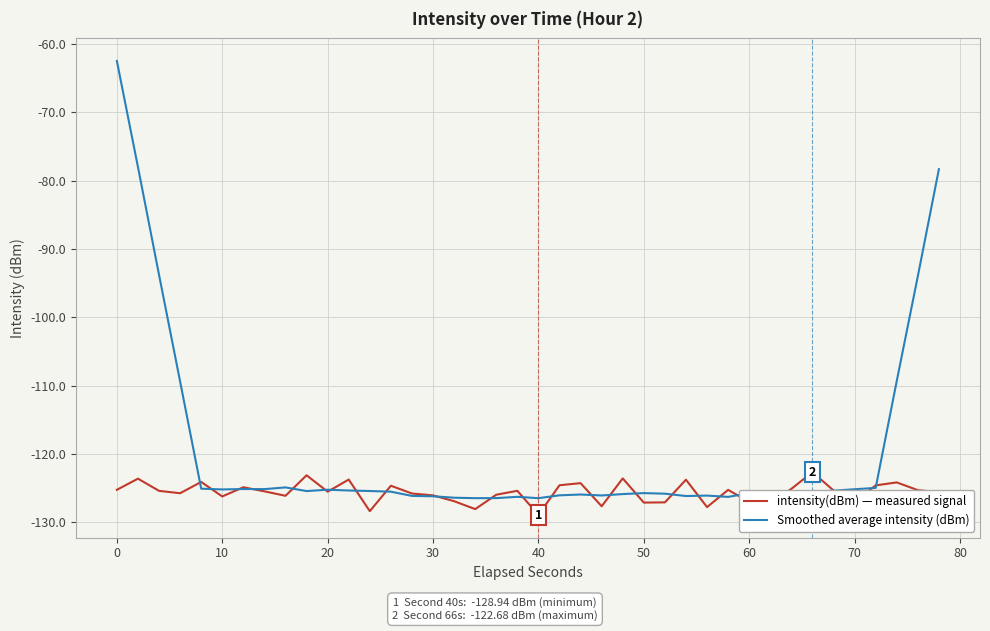

What is the minimum value shown in the chart?

-128.9